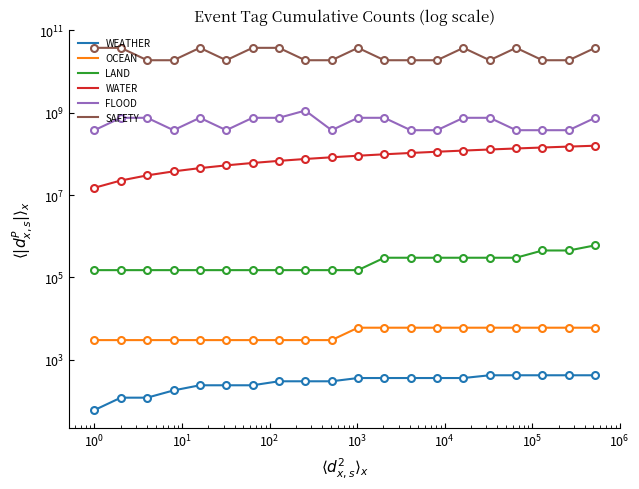

How many lines are shown in the chart?

6